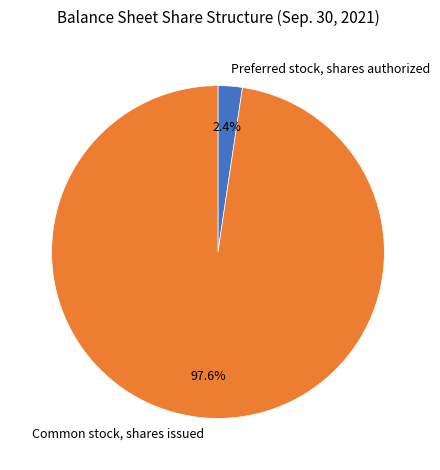

How many slices are in this pie chart?

2